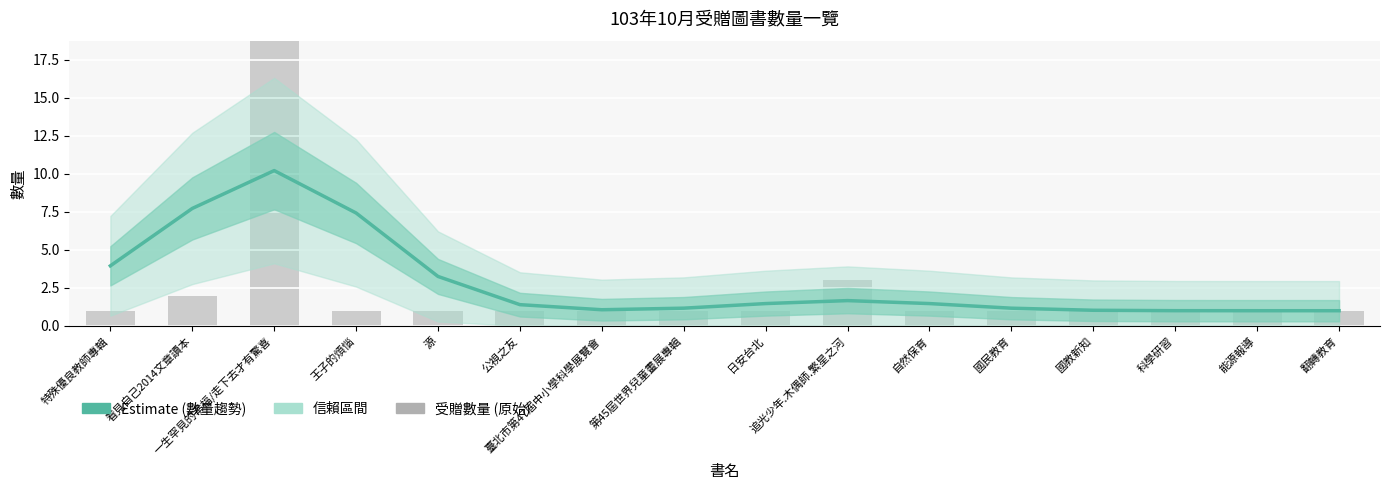

What position from the right is 一生罕見的幸福/走下去才有驚喜?

14